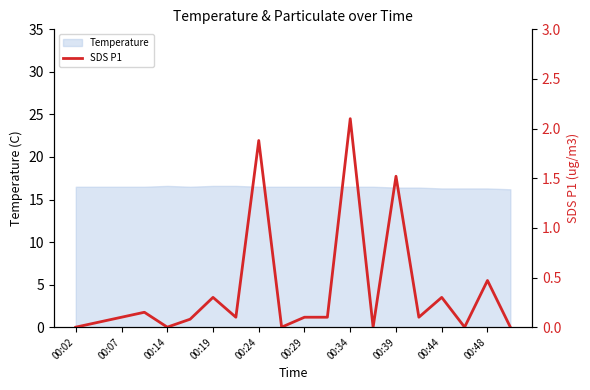

True or false: Temperature has a value of 4.9 at 00:24.

False